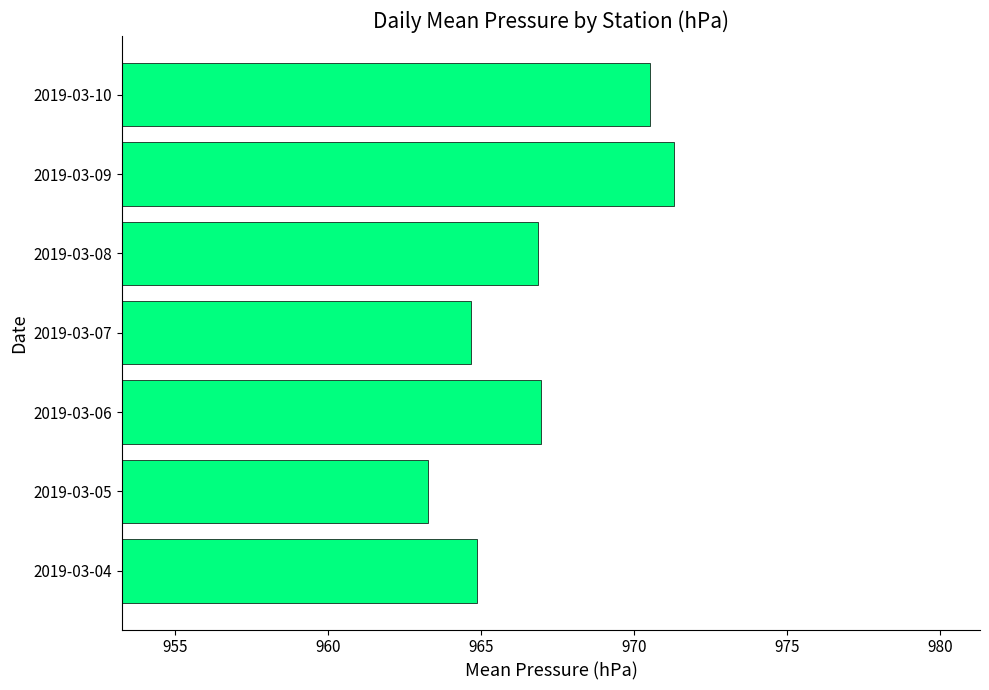

Between 2019-03-09 and 2019-03-04, which is larger?

2019-03-09